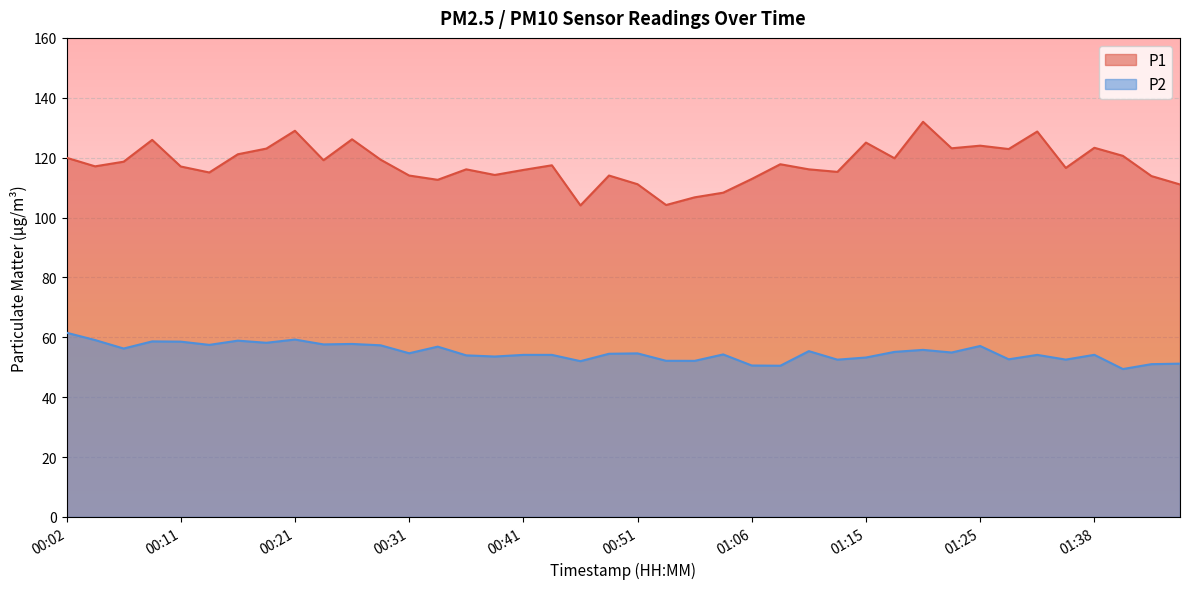

In P2, how many points are lower than both neighbors (excluding endpoints)?

14